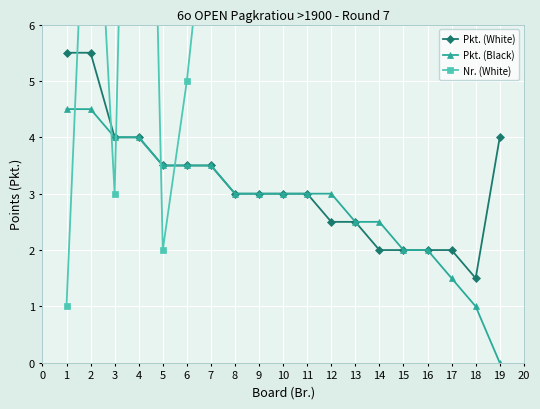

How many lines are shown in the chart?

3